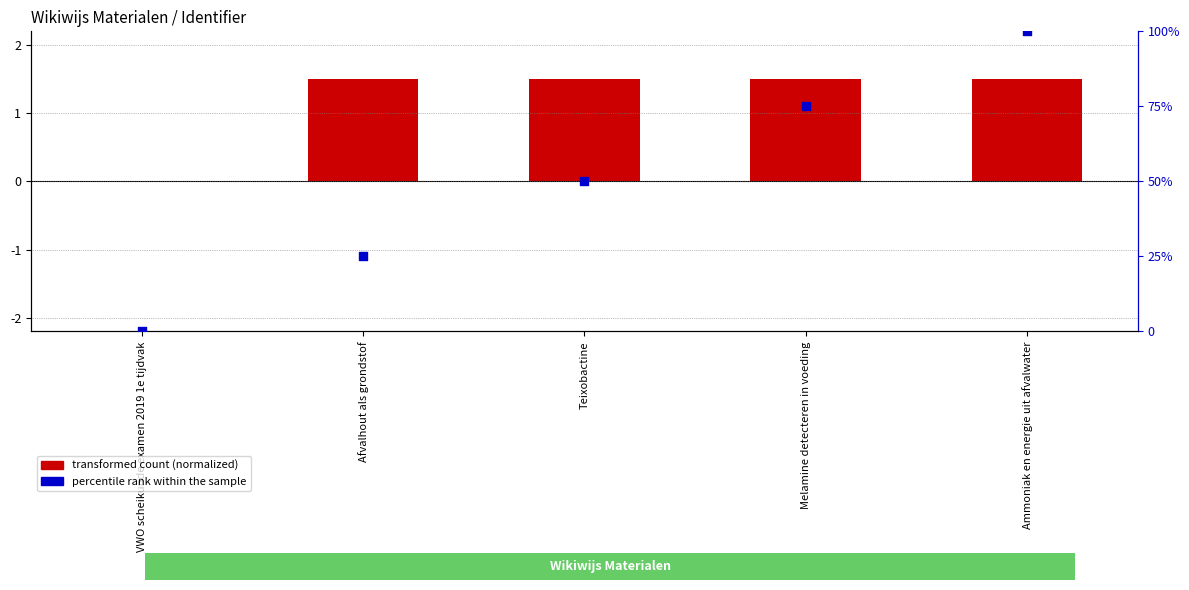

Which series reaches the maximum Y coordinate?

percentile rank within the sample